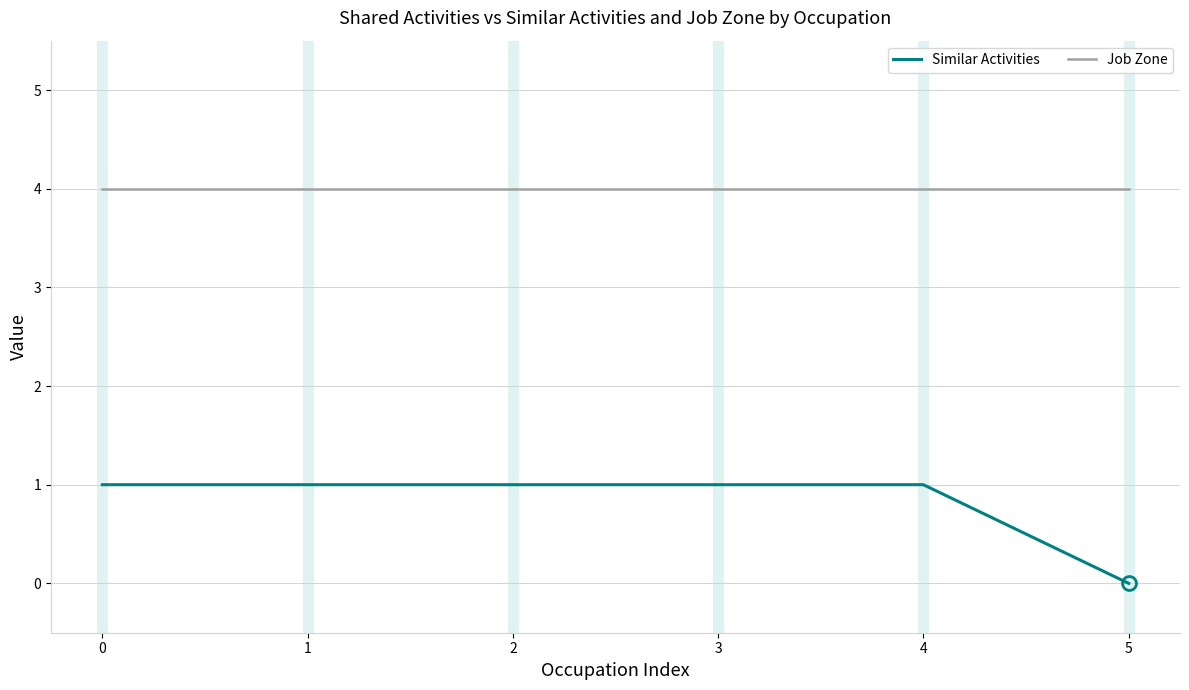

How many series are shown in this chart?

2